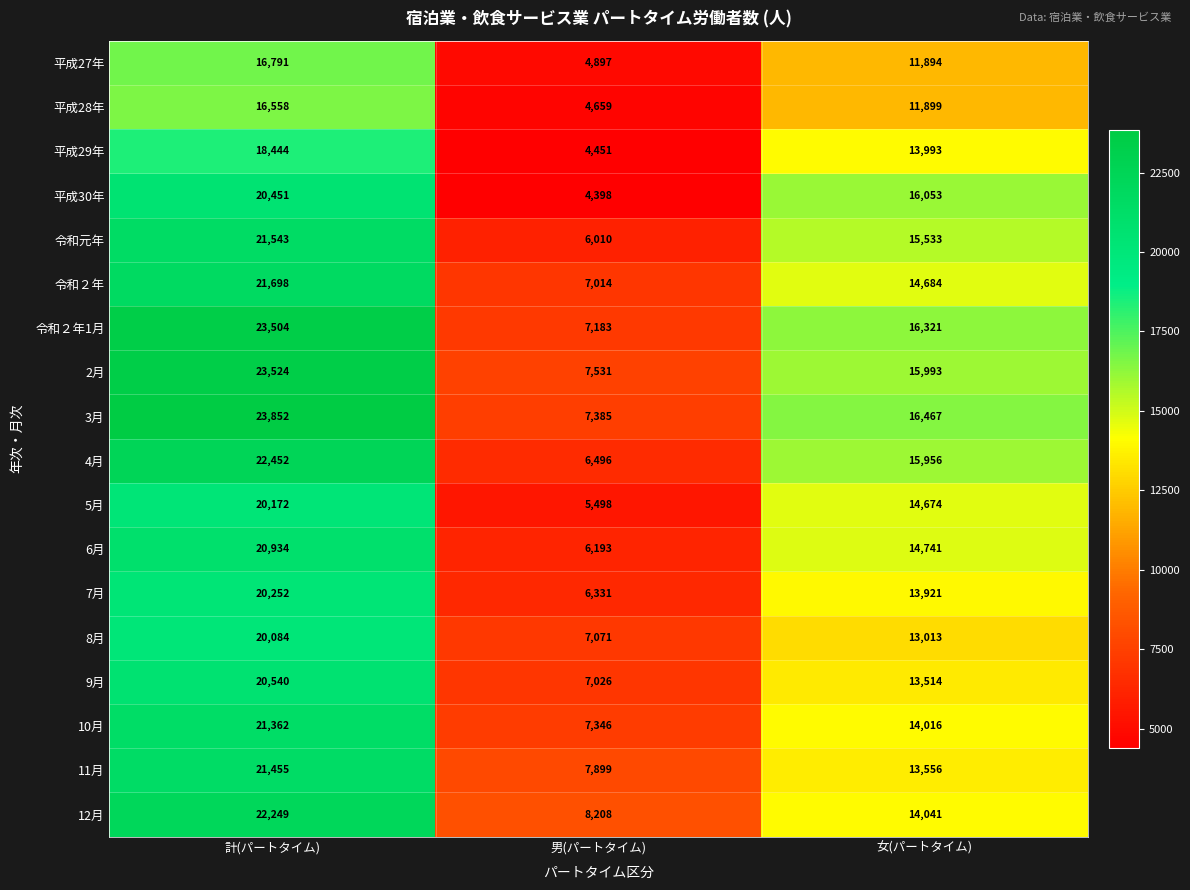

Rank the series at 男(パートタイム) from lowest to highest value.

平成30年, 平成29年, 平成28年, 平成27年, 5月, 令和元年, 6月, 7月, 4月, 令和２年, 9月, 8月, 令和２年1月, 10月, 3月, 2月, 11月, 12月